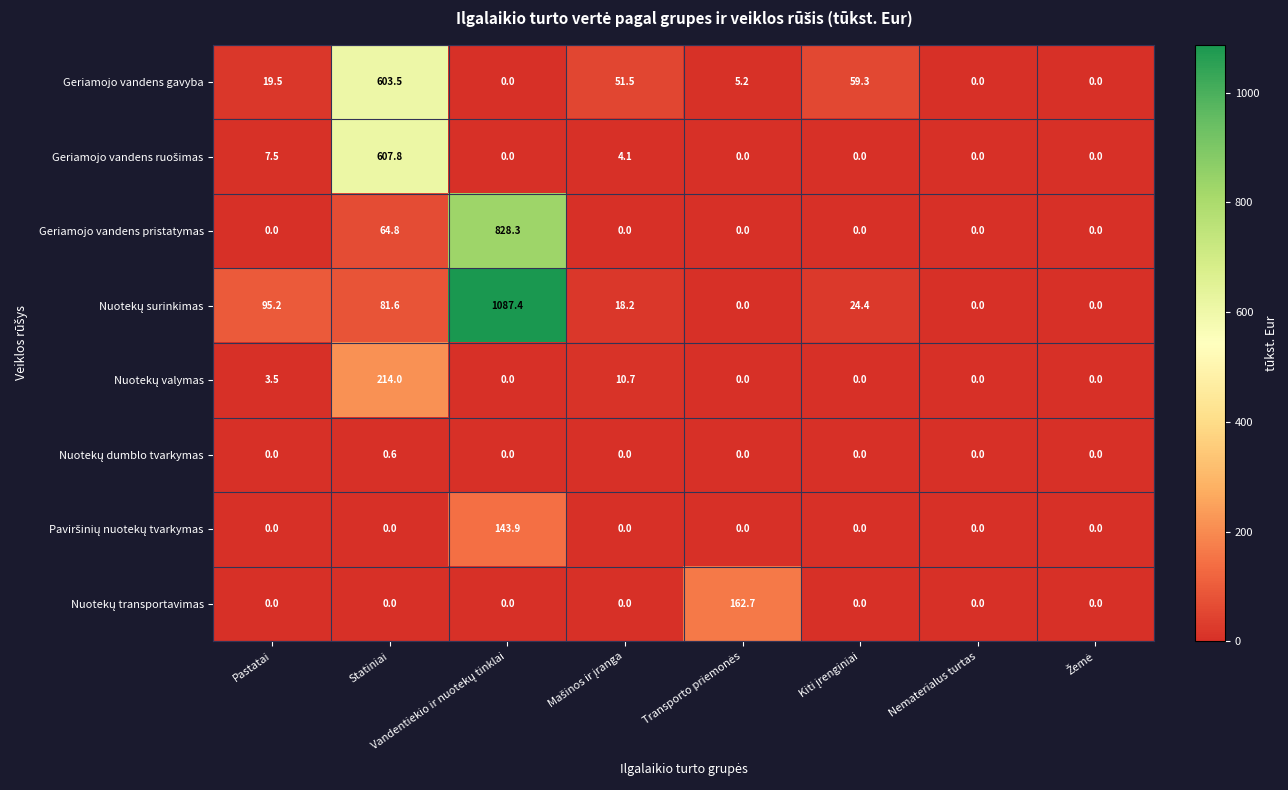

At how many categories does at least one series exceed 30?

6